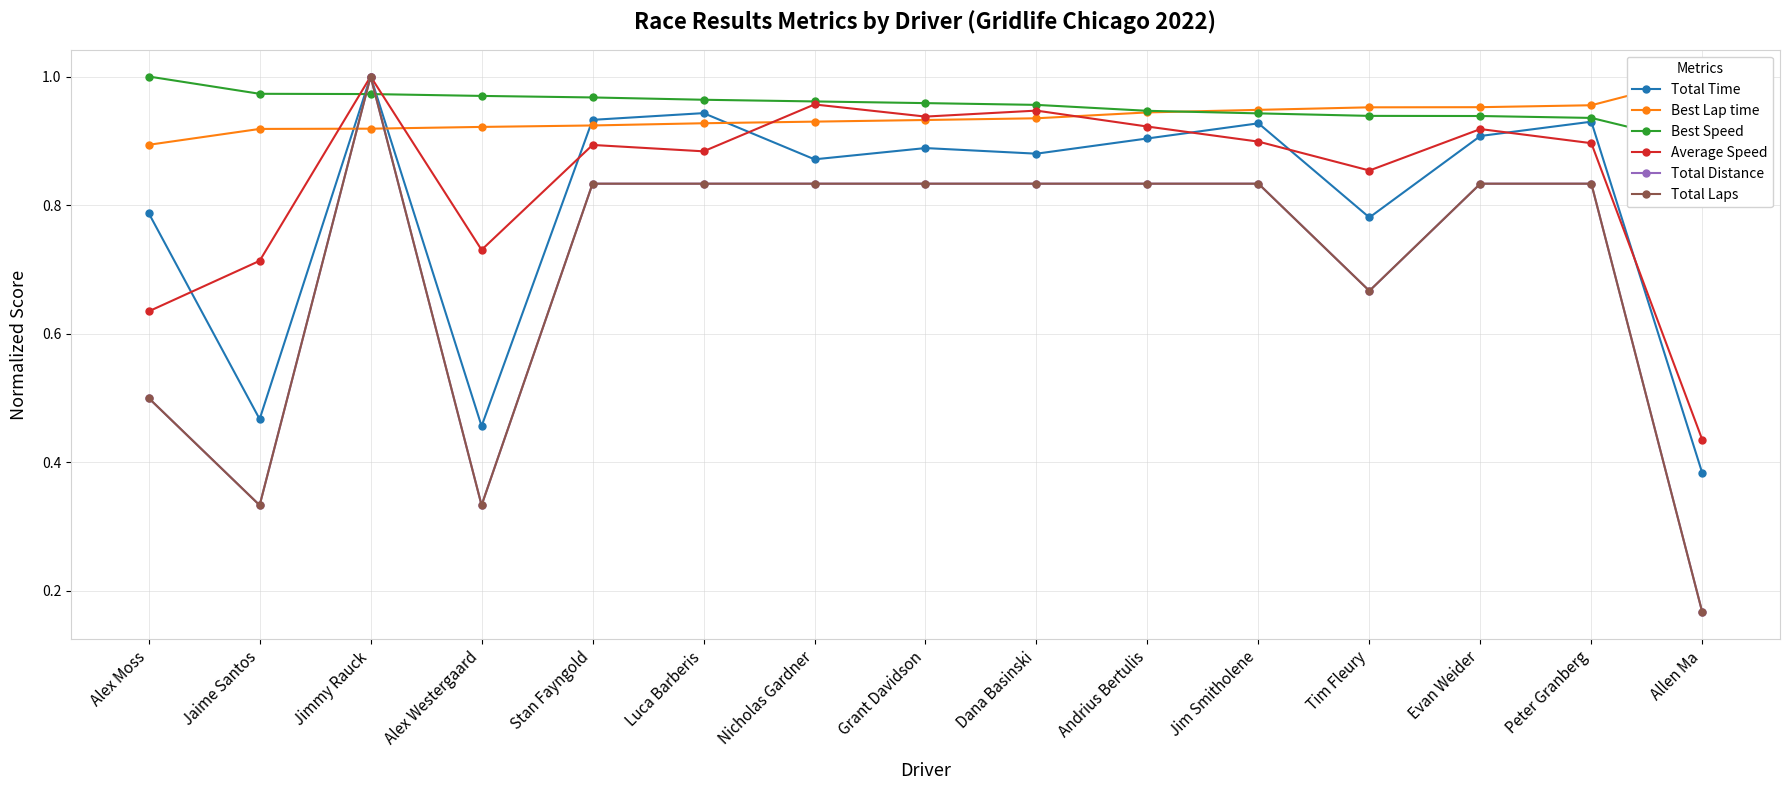

How many lines are shown in the chart?

6